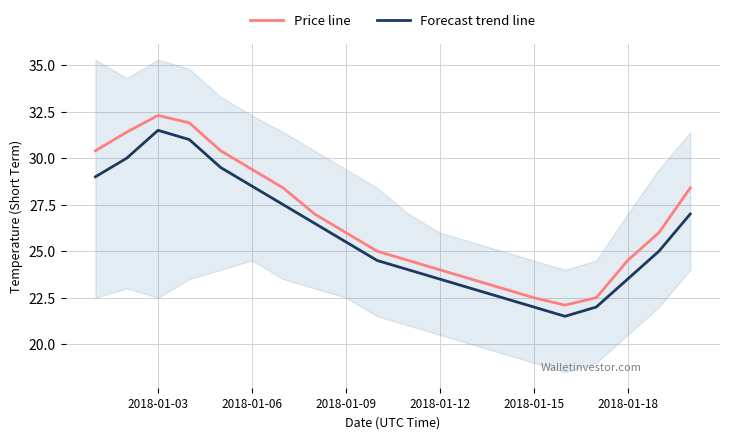

True or false: Forecast trend line and Price line cross at least once.

False